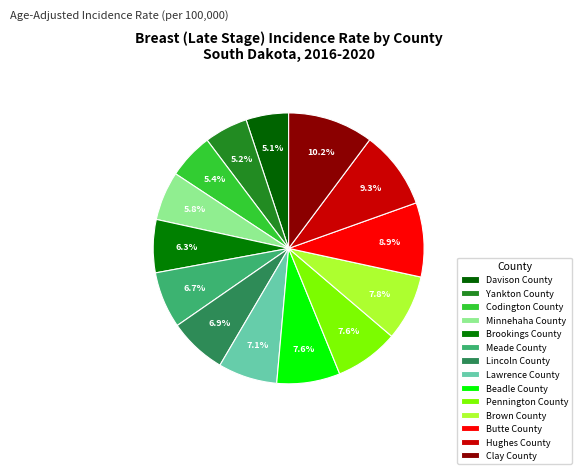

Is it true that Yankton County is 1% of the pie?

False